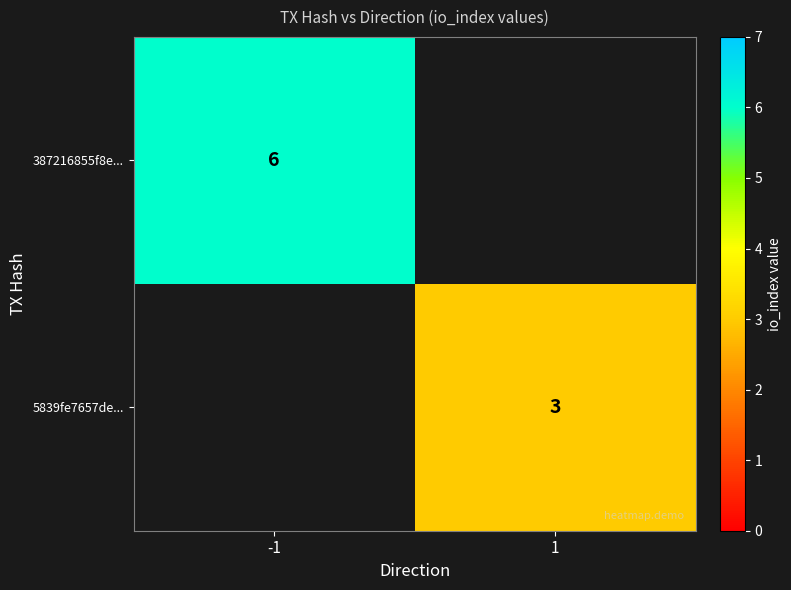

True or false: 387216855f8e... has a value of 8 at -1.

False